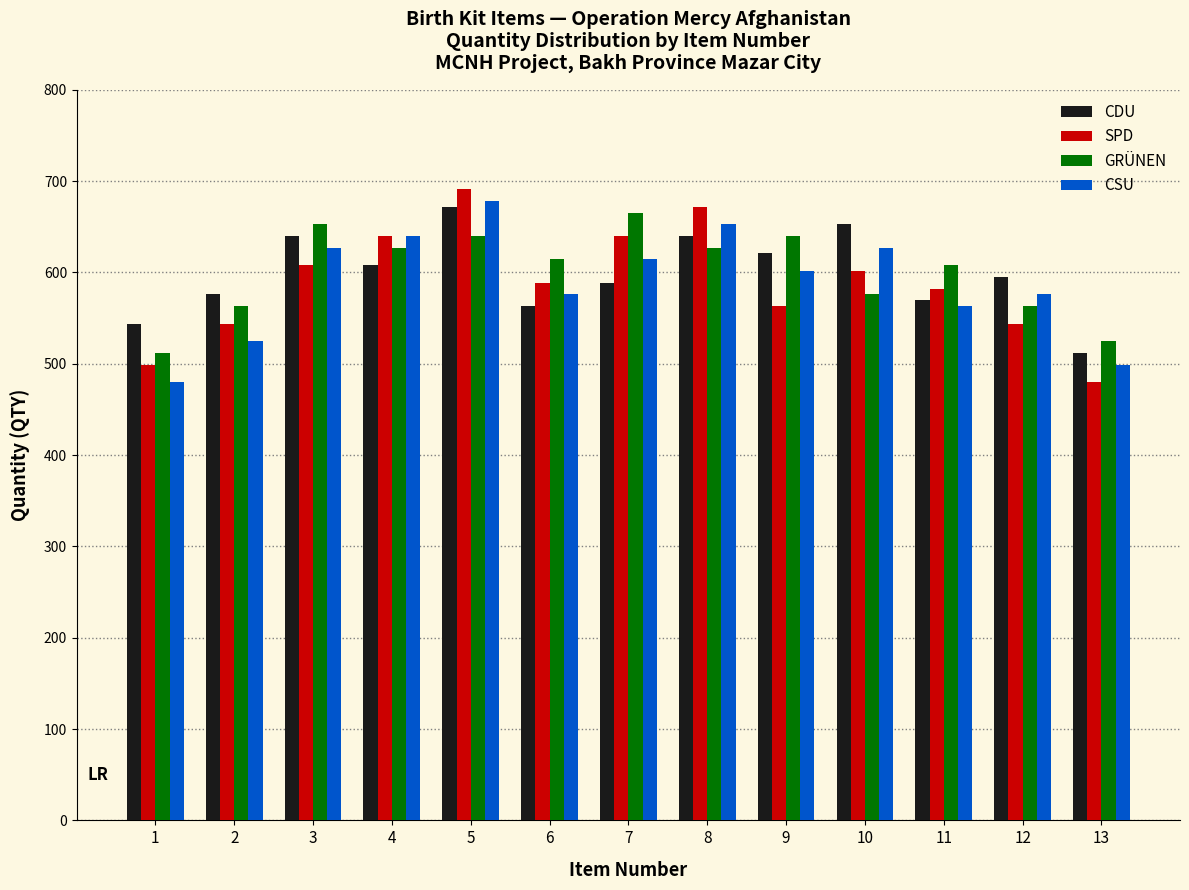

What is the greatest value displayed?

691.2